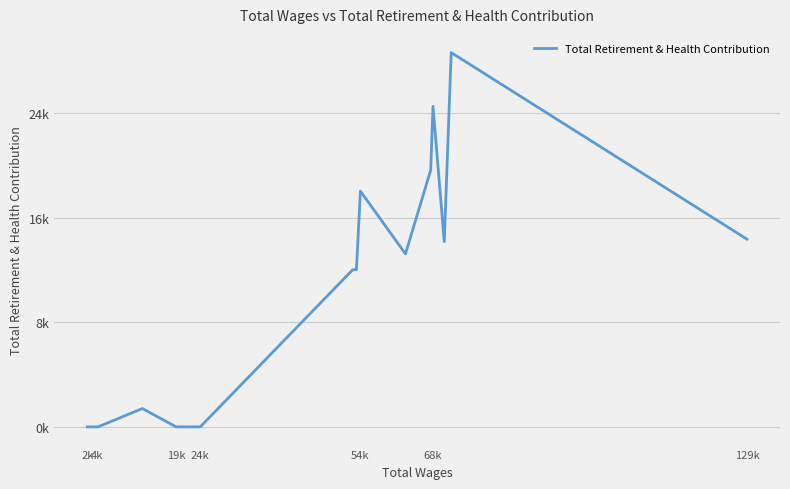

True or false: the data shows 6910 at 8.

False